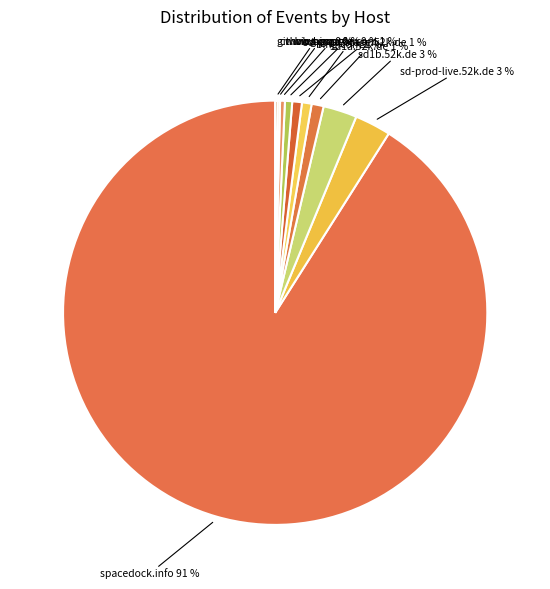

Which category has the biggest portion of the pie?

spacedock.info